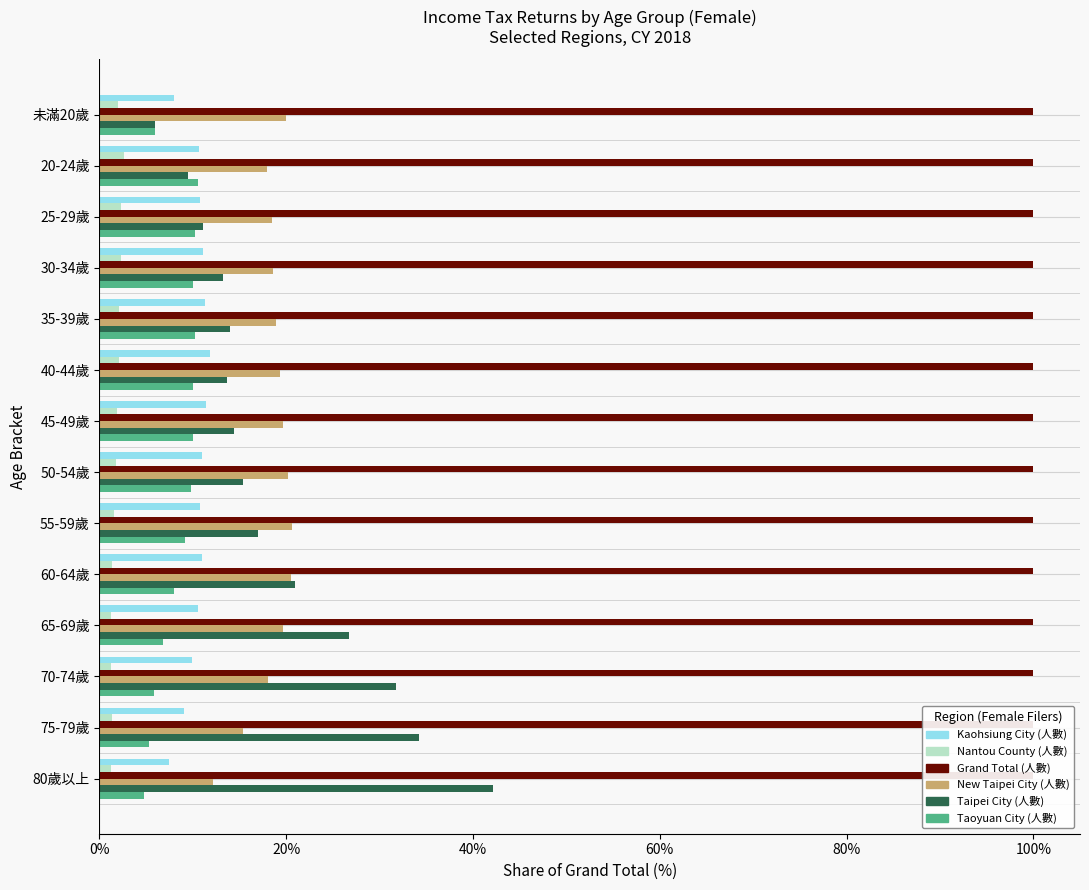

What is the difference between the New Taipei City (人數) values at 50-54歲 and 20-24歲?

2.3